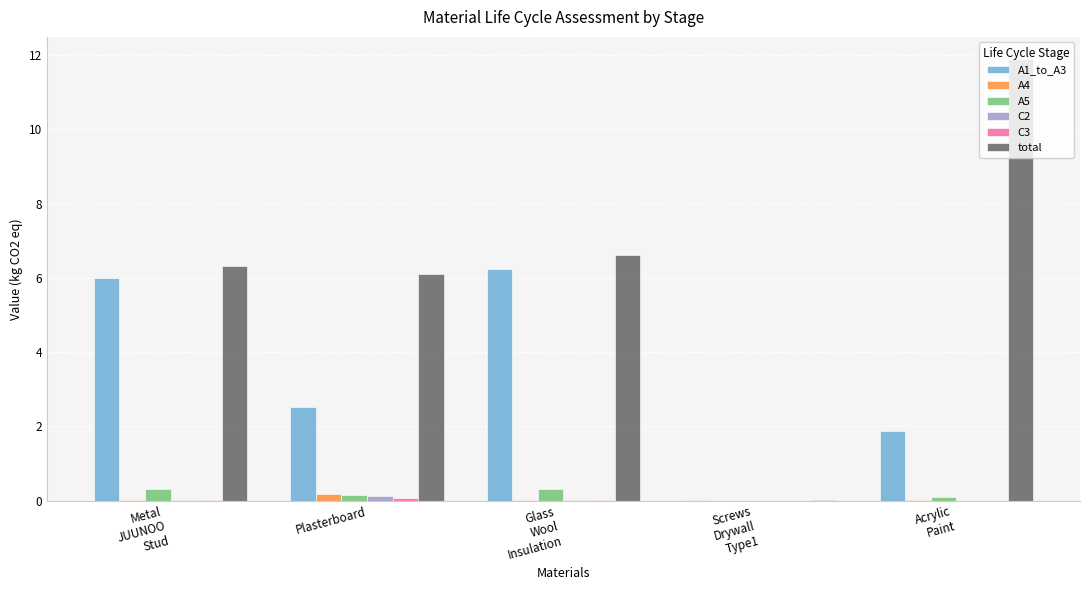

Which series has the largest total across all categories?

total